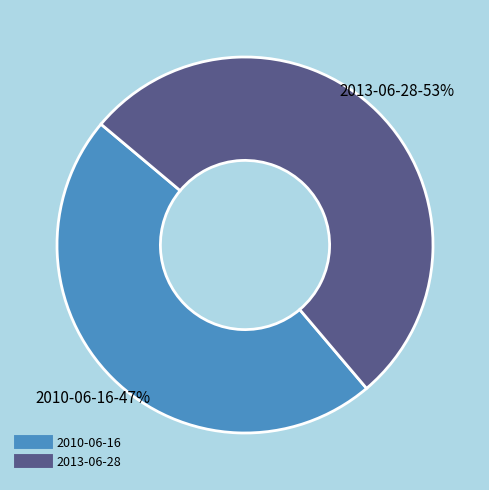

Which category accounts for the majority?

2013-06-28